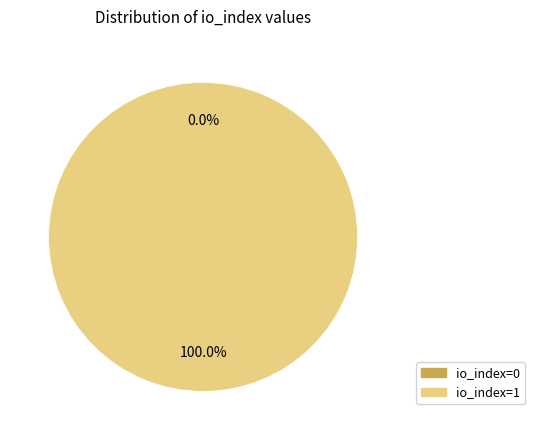

The io_index=1 slice represents 100% of the pie. True or false?

True